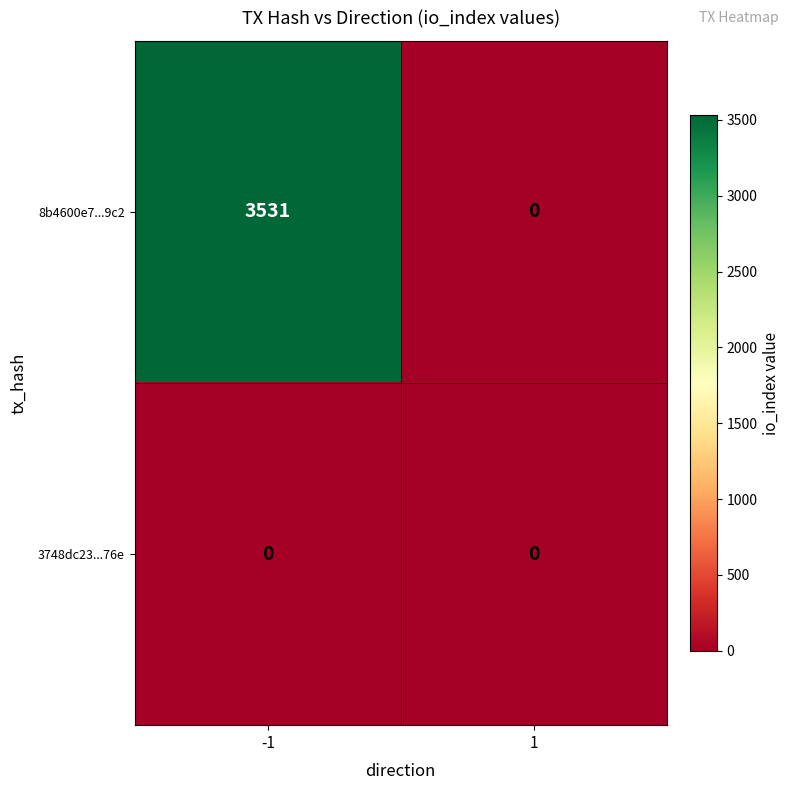

List the series in order of their peak value, lowest first.

3748dc23...76e, 8b4600e7...9c2